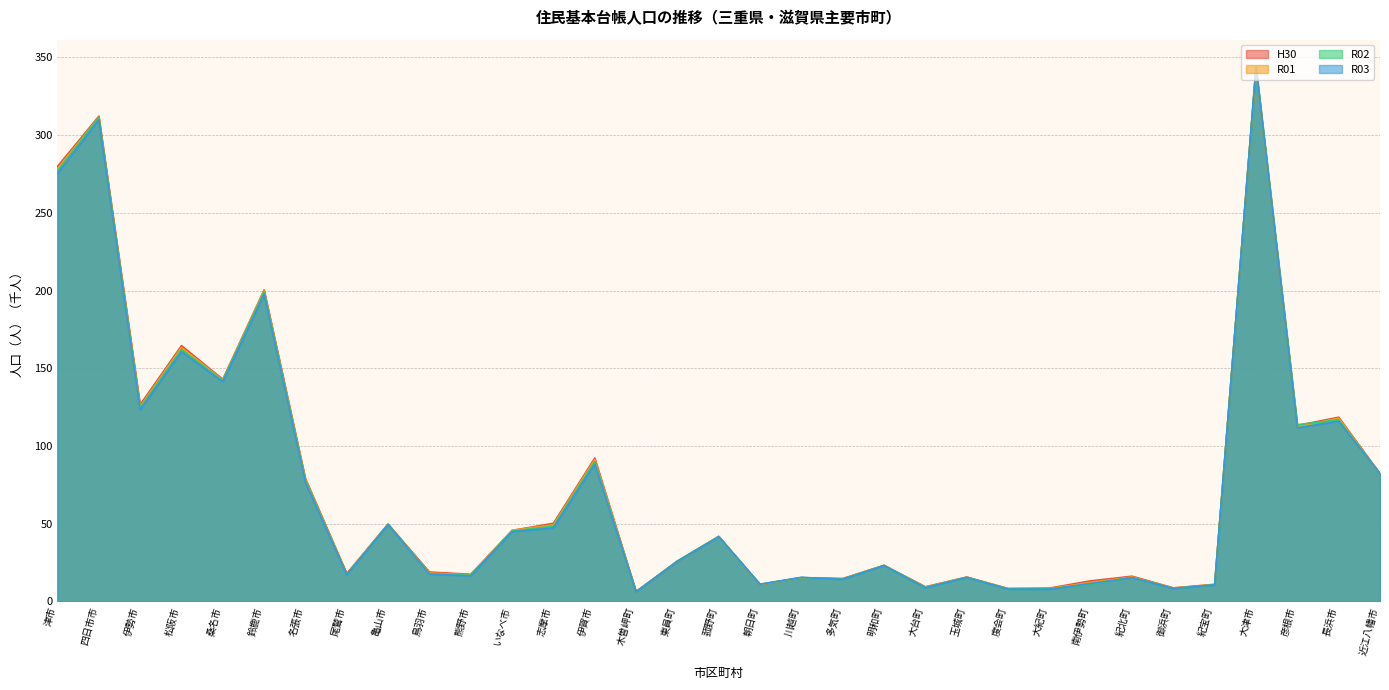

How many lines are shown in the chart?

4